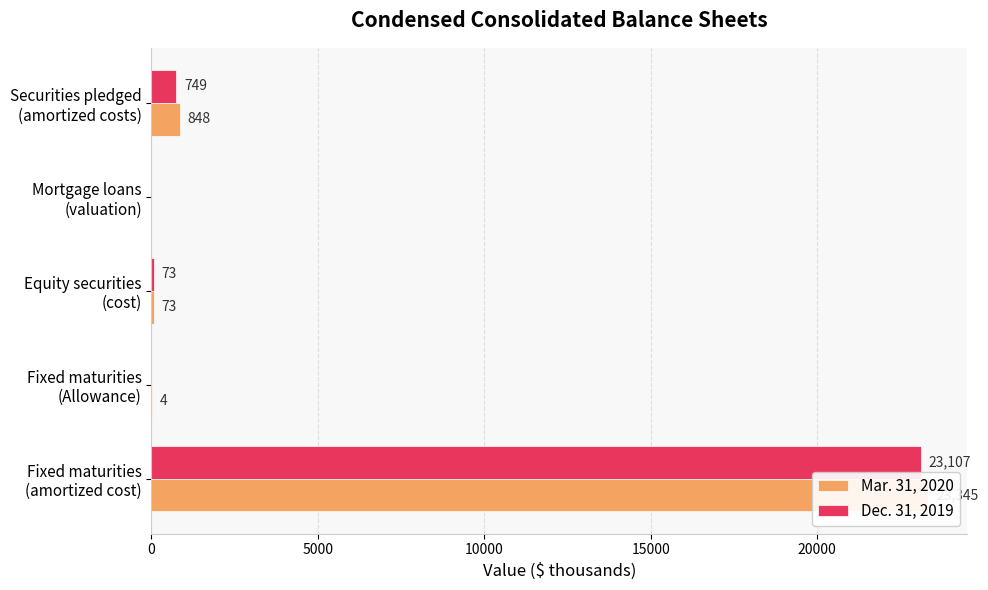

At Securities pledged (amortized costs), list the series in order from largest to smallest.

Mar. 31, 2020, Dec. 31, 2019